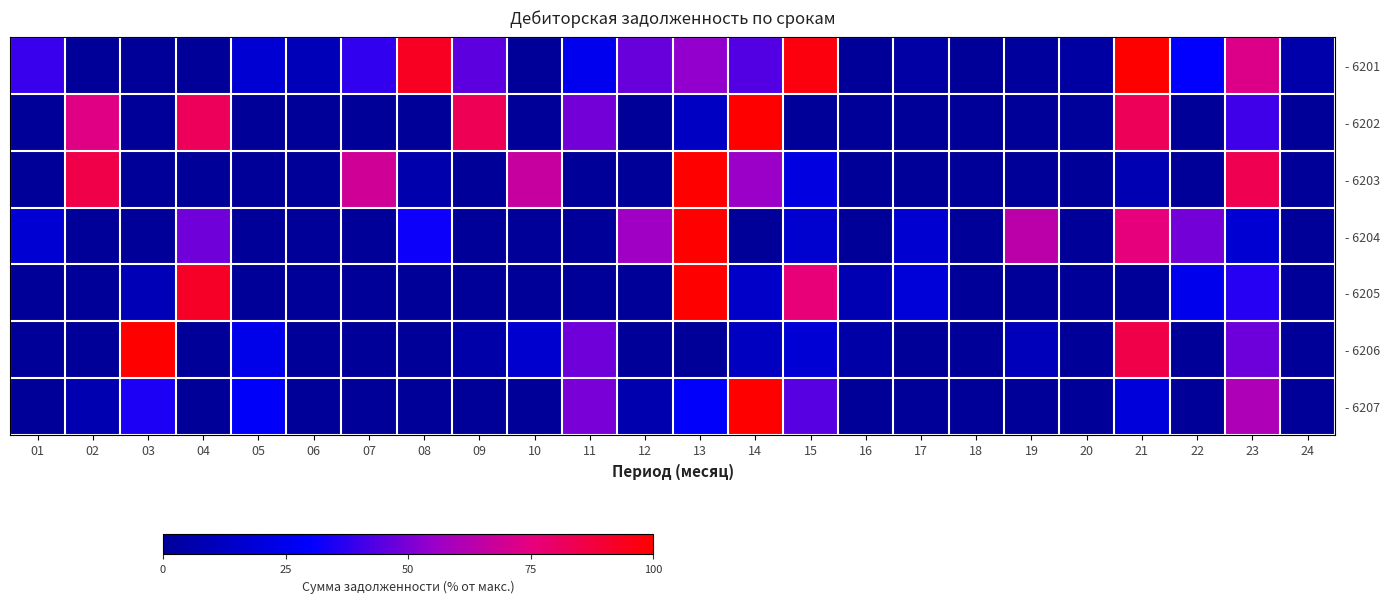

Reading right to left, what are all the values shown in this chart?

- 6201: 24=5.8	23=72.3	22=30.2	21=100.0	20=2.8	19=1.2	18=0.0	17=3.9	16=0.0	15=97.0	14=43.4	13=54.2	12=47.0	11=25.3	10=0.0	09=45.1	08=93.1	07=38.3	06=9.6	05=16.9	04=0.0	03=0.0	02=0.0	01=39.4
- 6202: 24=0.0	23=40.5	22=0.0	21=82.5	20=1.1	19=0.0	18=0.0	17=0.0	16=0.0	15=0.0	14=100.0	13=12.7	12=0.0	11=49.1	10=0.0	09=83.4	08=0.0	07=0.0	06=0.0	05=0.0	04=82.3	03=0.0	02=73.7	01=0.0
- 6203: 24=0.0	23=84.3	22=0.0	21=7.5	20=0.0	19=0.0	18=0.0	17=0.0	16=0.0	15=21.4	14=55.6	13=100.0	12=0.0	11=0.0	10=66.7	09=0.0	08=5.9	07=68.8	06=0.0	05=0.0	04=0.0	03=0.0	02=85.2	01=0.0
- 6204: 24=0.0	23=17.0	22=49.1	21=75.8	20=0.0	19=63.9	18=0.0	17=16.6	16=0.0	15=16.2	14=0.0	13=100.0	12=57.0	11=0.0	10=0.0	09=0.0	08=32.3	07=0.0	06=0.0	05=0.0	04=48.4	03=0.0	02=0.0	01=17.3
- 6205: 24=0.0	23=35.9	22=24.9	21=0.0	20=0.0	19=0.0	18=0.0	17=19.1	16=7.4	15=76.3	14=14.4	13=100.0	12=0.0	11=0.0	10=0.0	09=0.0	08=0.0	07=0.0	06=0.0	05=0.0	04=91.8	03=9.4	02=0.0	01=0.0
- 6206: 24=0.0	23=48.0	22=0.0	21=85.8	20=0.0	19=9.9	18=0.0	17=0.0	16=4.4	15=18.0	14=12.1	13=0.0	12=0.0	11=48.2	10=15.9	09=5.0	08=0.0	07=0.0	06=0.0	05=23.8	04=0.0	03=100.0	02=0.0	01=0.0
- 6207: 24=0.0	23=60.2	22=0.0	21=19.7	20=0.0	19=0.0	18=0.0	17=0.0	16=0.0	15=44.2	14=100.0	13=29.3	12=6.7	11=49.7	10=0.0	09=0.0	08=0.0	07=0.0	06=0.0	05=28.8	04=0.0	03=34.5	02=7.0	01=0.0